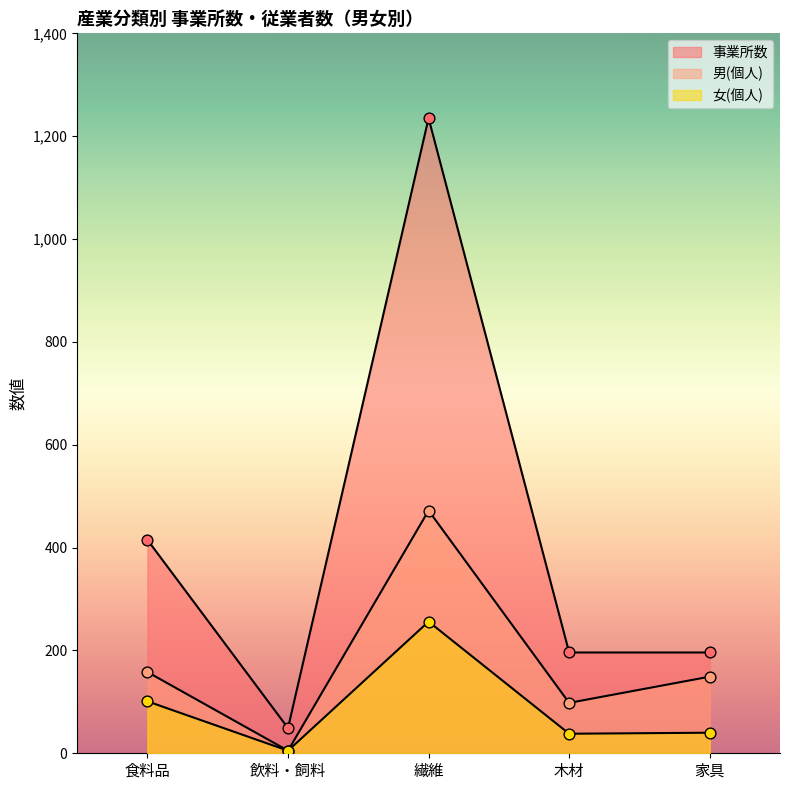

Is the value of 男(個人) at 木材 greater than the value of 事業所数 at 繊維?

No